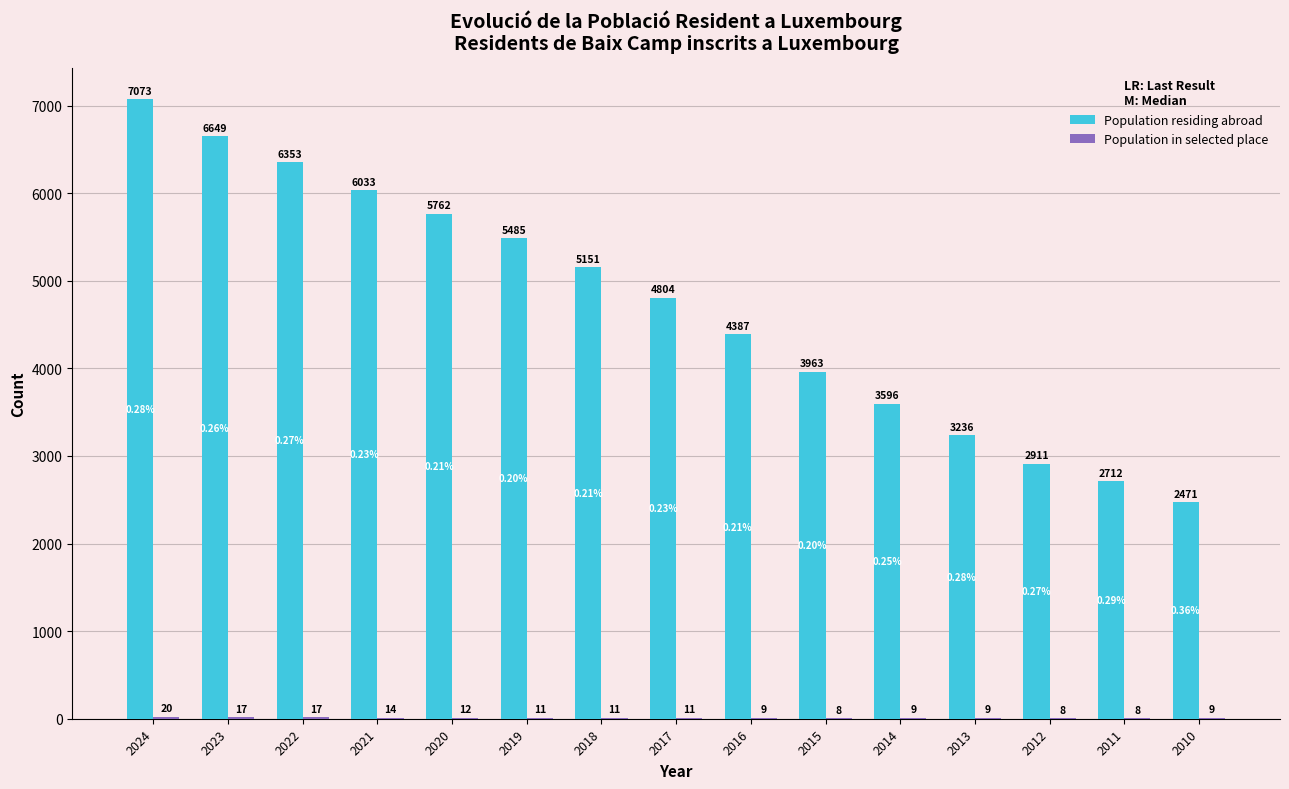

Which series has the widest spread of values?

Population residing abroad